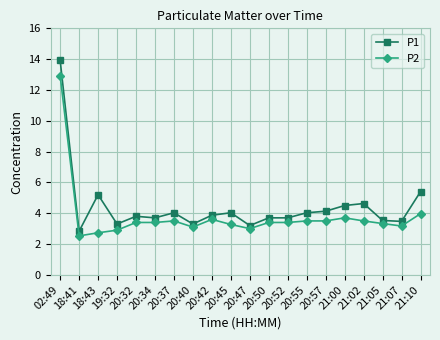

How many values in the P1 series are below 3?

1